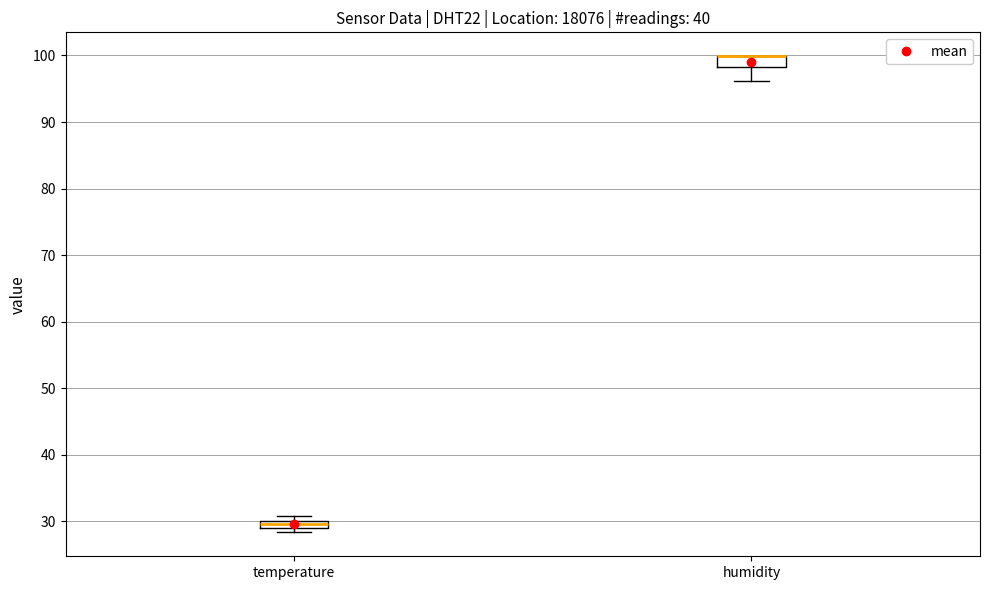

Where is the upper edge of the box for humidity on the y-axis? The values are not printed on the chart, so give them approximately, as read against the axis.

100